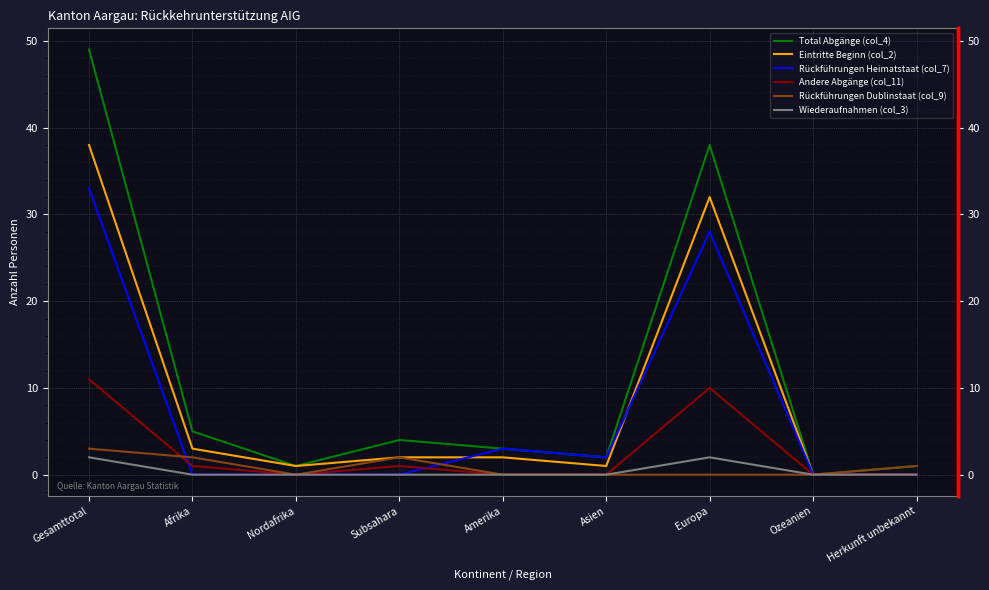

True or false: Wiederaufnahmen (col_3) and Rückführungen Heimatstaat (col_7) cross at least once.

False